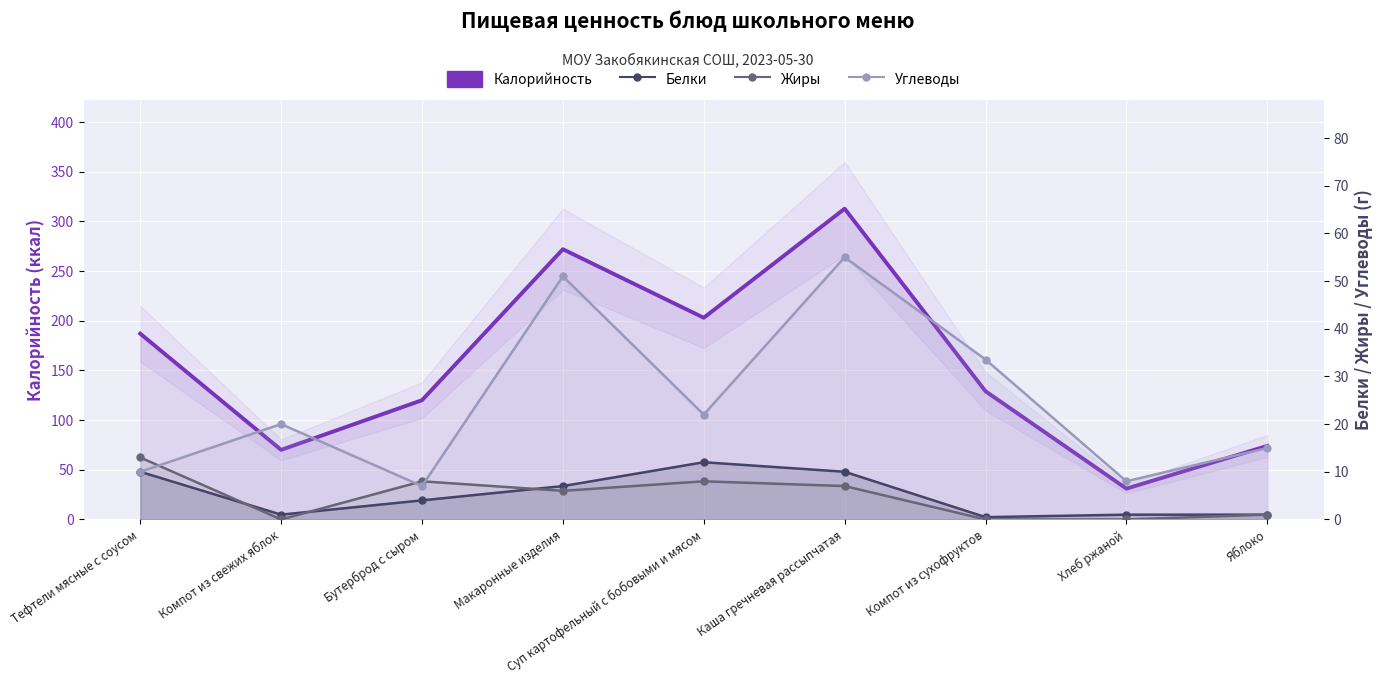

At which category is the sum across all series the highest?

Каша гречневая рассыпчатая